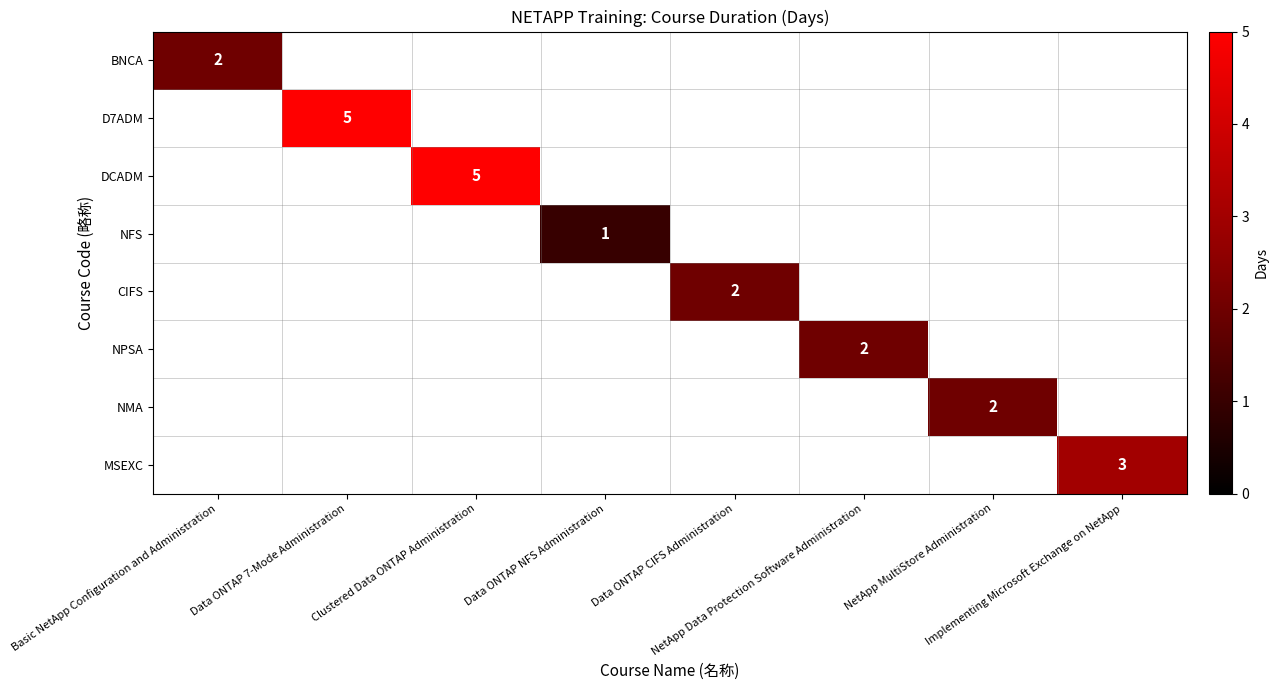

The value of DCADM at NetApp Data Protection Software Administration is 3. True or false?

False